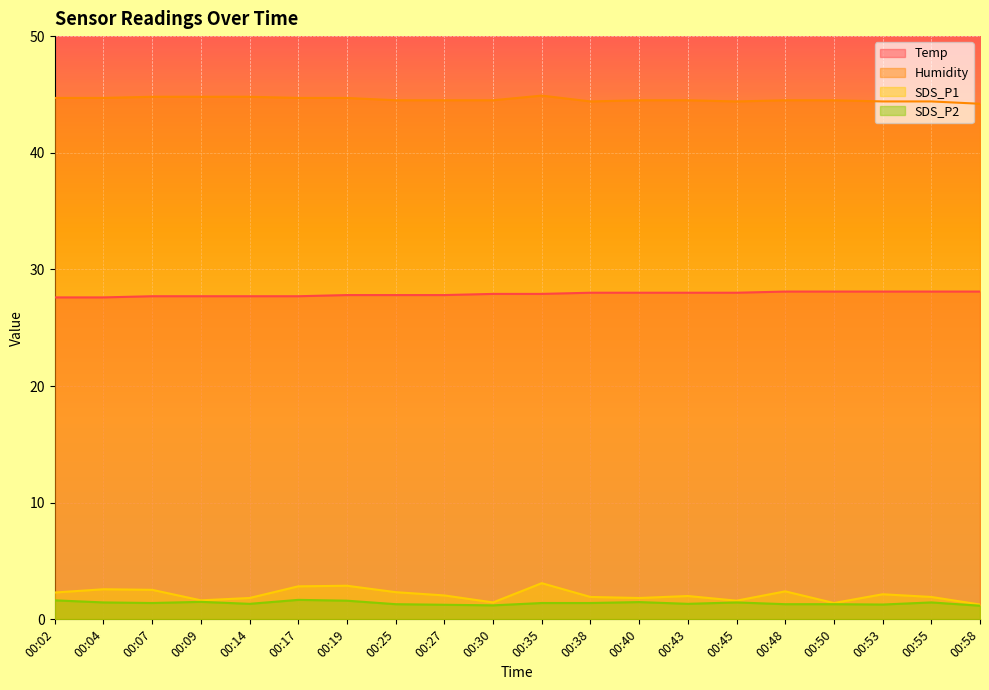

True or false: Humidity and SDS_P1 cross at least once.

False